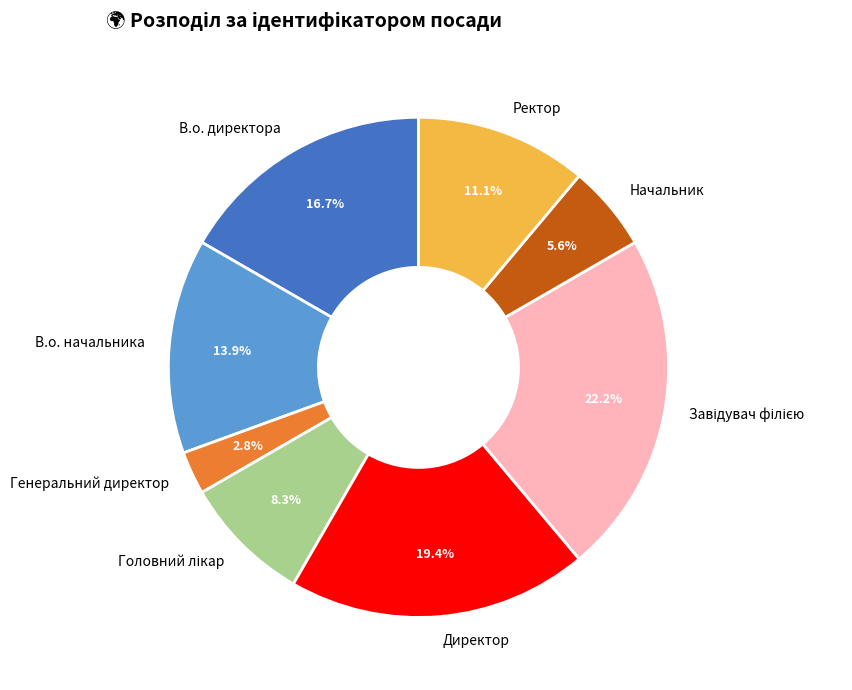

What is the ratio of the value at Директор to the value at В.о. начальника?

1.4